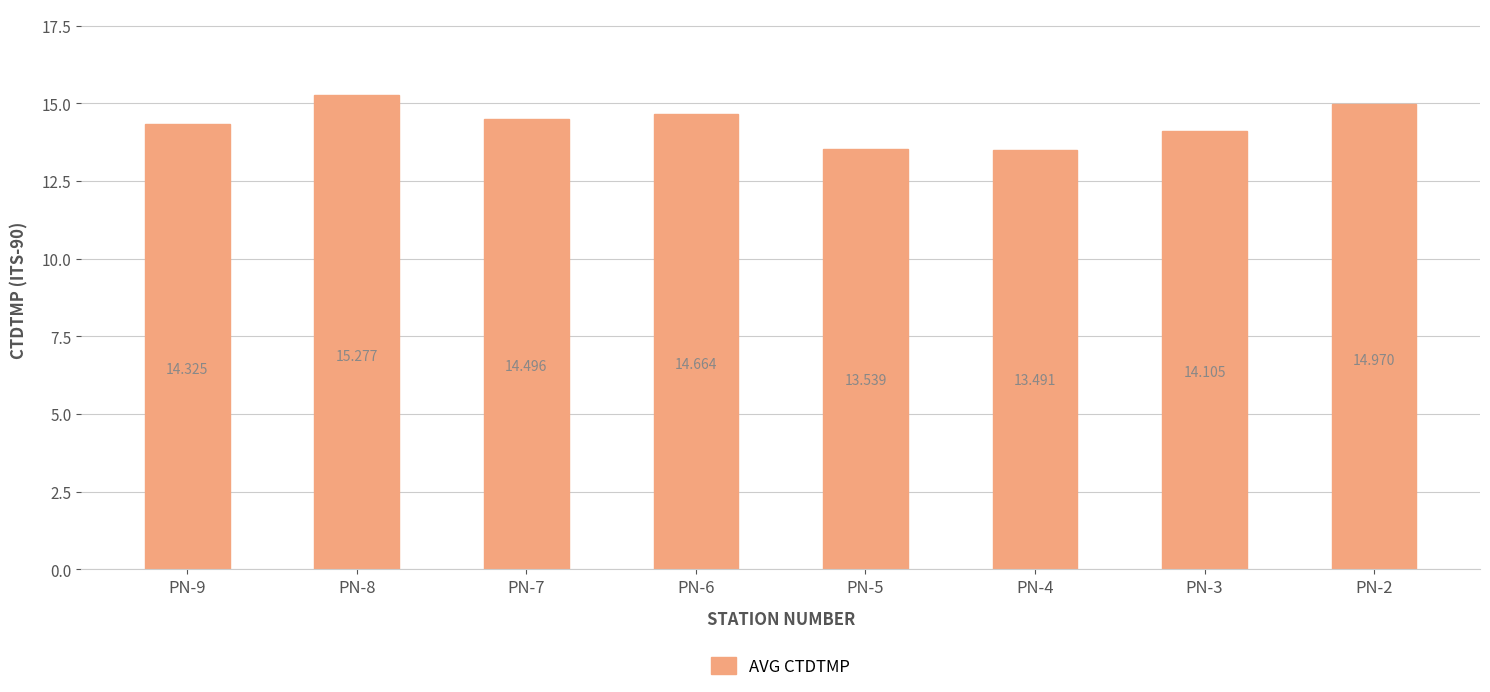

Reading right to left, list all the values displayed in this chart.

PN-2=15.0	PN-3=14.1	PN-4=13.5	PN-5=13.5	PN-6=14.7	PN-7=14.5	PN-8=15.3	PN-9=14.3